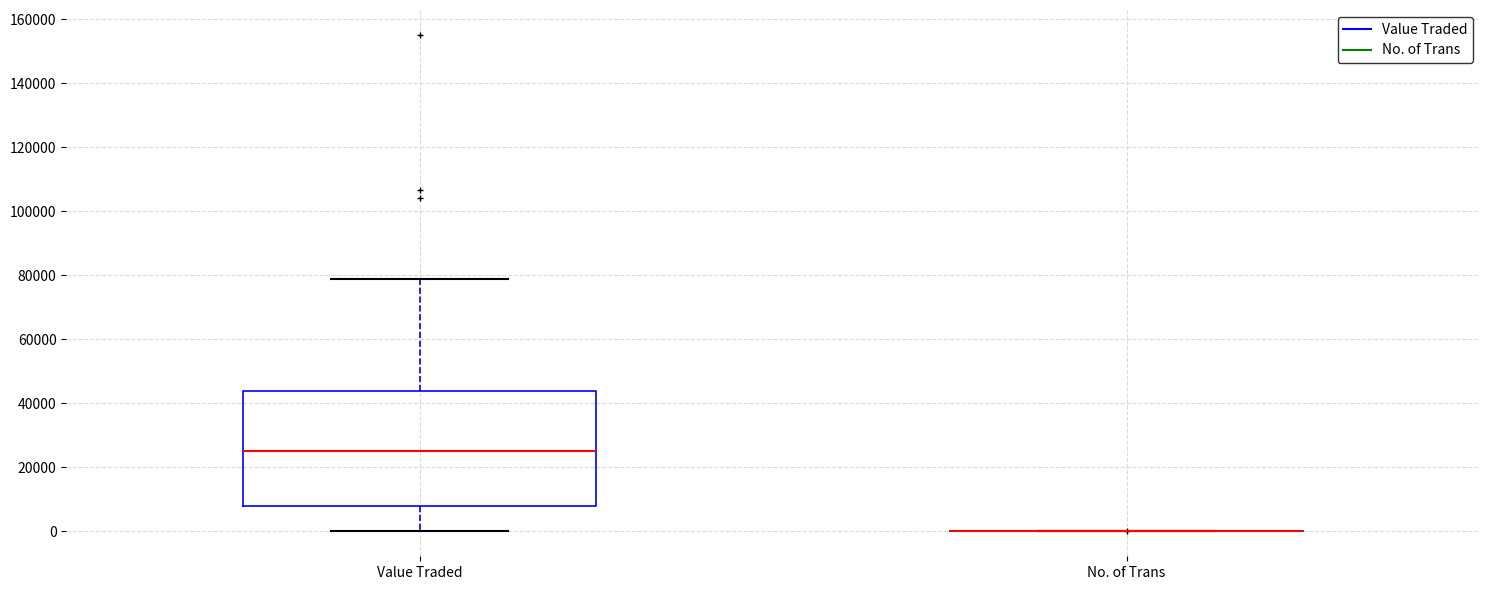

Reading left to right, read every box against the y-axis: the position of its median line, the range the box covers, and the ends of its whiskers. The values are not printed on the chart, so give them approximately, as read against the axis.

Value Traded: median 26000, box 8000 to 44000, whiskers 0 to 78000
No. of Trans: box collapsed to a line at 0, whiskers 0 to 0